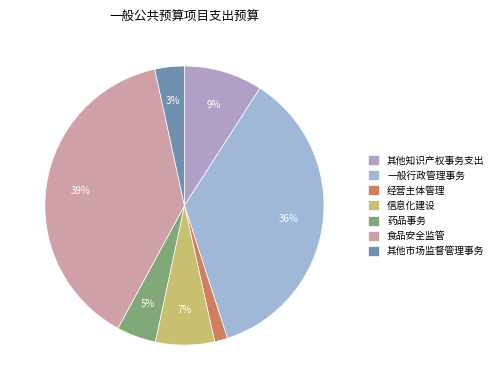

Which category has the biggest portion of the pie?

食品安全监管